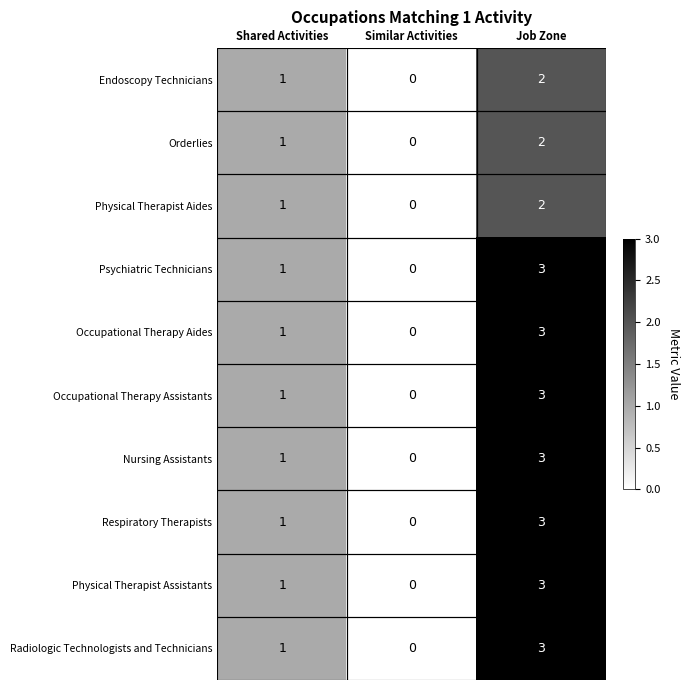

At which category does the chart reach its peak across all series?

Job Zone